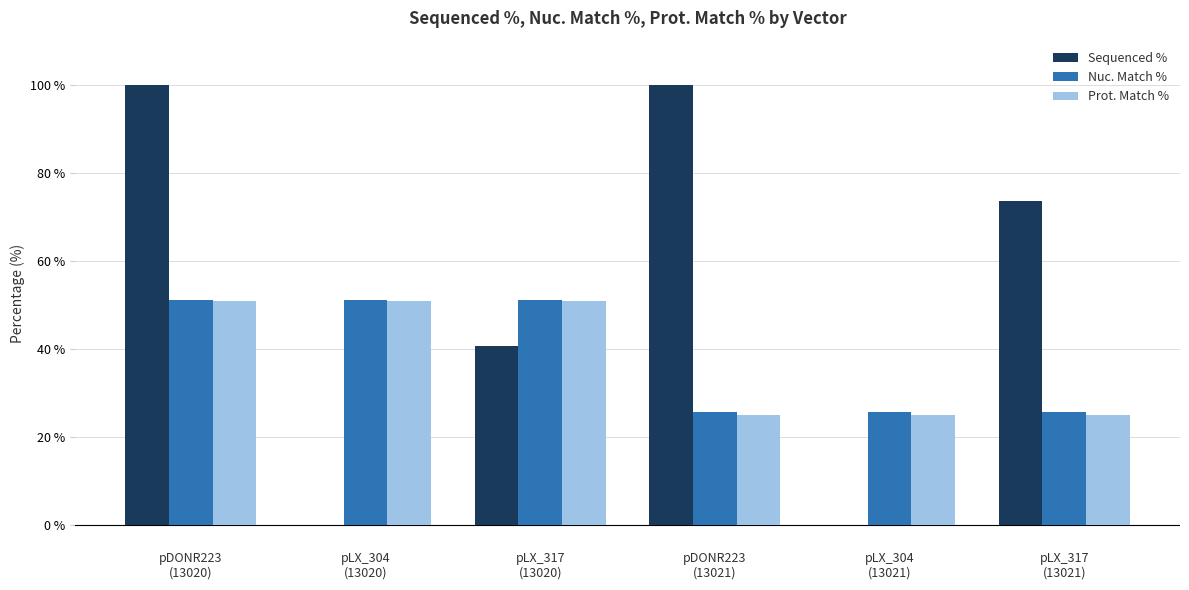

How many groups of bars are there?

6